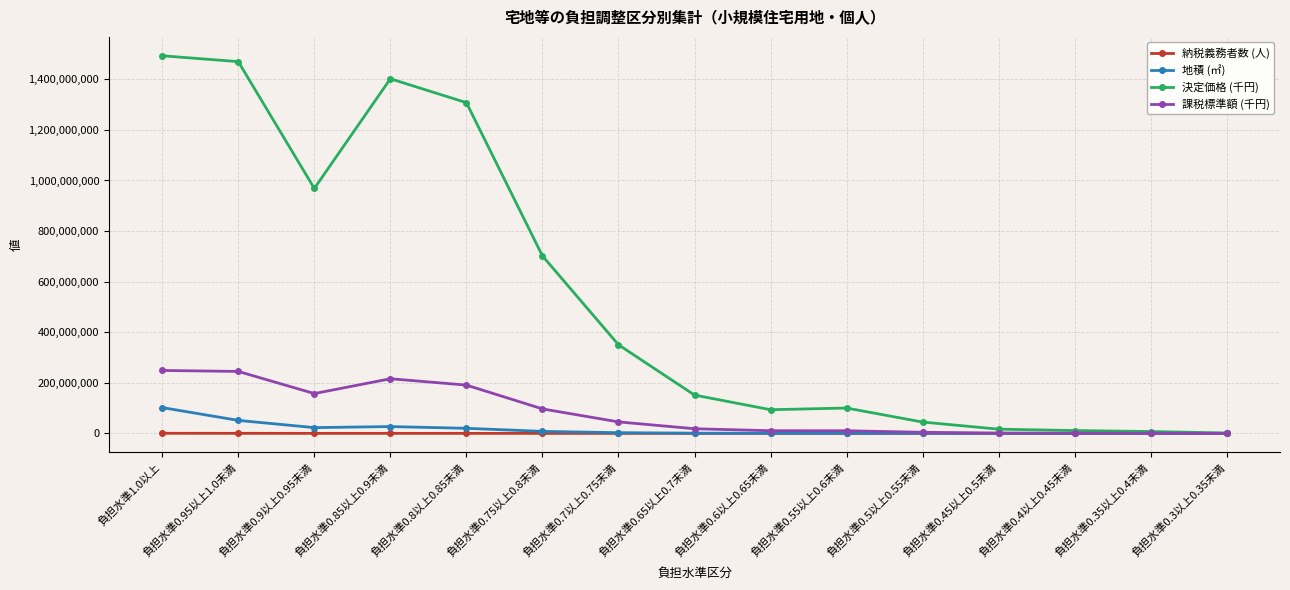

What are all the series names shown in the legend?

納税義務者数 (人), 地積 (㎡), 決定価格 (千円), 課税標準額 (千円)